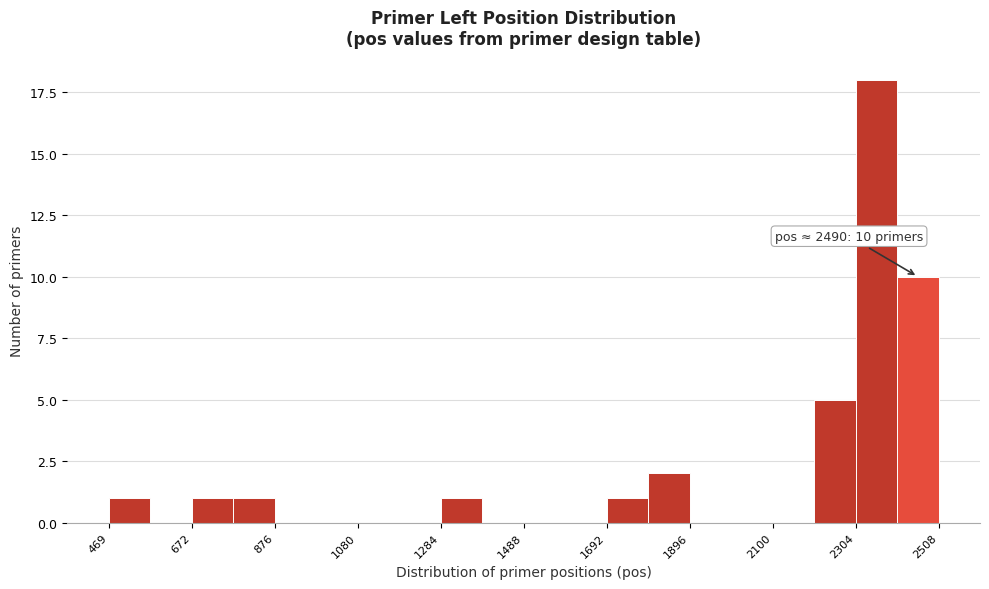

Read against the x-axis, roughly where is the centre of the tallest bar?

2350